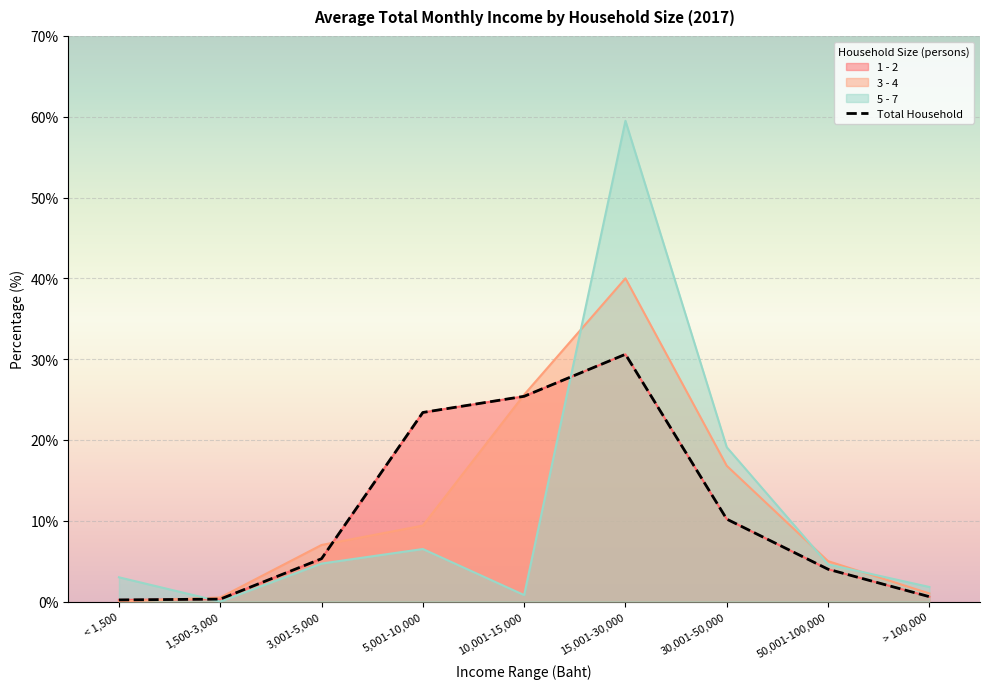

Reading left to right, transcribe all the data shown in this chart.

1 - 2: < 1,500=0.2	1,500-3,000=0.3	3,001-5,000=5.3	5,001-10,000=23.4	10,001-15,000=25.4	15,001-30,000=30.6	30,001-50,000=10.2	50,001-100,000=4.0	> 100,000=0.6
3 - 4: < 1,500=0.0	1,500-3,000=0.5	3,001-5,000=7.0	5,001-10,000=9.4	10,001-15,000=25.6	15,001-30,000=40.0	30,001-50,000=16.8	50,001-100,000=5.0	> 100,000=1.0
5 - 7: < 1,500=3.0	1,500-3,000=0.0	3,001-5,000=4.7	5,001-10,000=6.5	10,001-15,000=0.8	15,001-30,000=59.5	30,001-50,000=19.1	50,001-100,000=4.6	> 100,000=1.8
Total Household: < 1,500=0.2	1,500-3,000=0.3	3,001-5,000=5.3	5,001-10,000=23.4	10,001-15,000=25.4	15,001-30,000=30.6	30,001-50,000=10.2	50,001-100,000=4.0	> 100,000=0.6